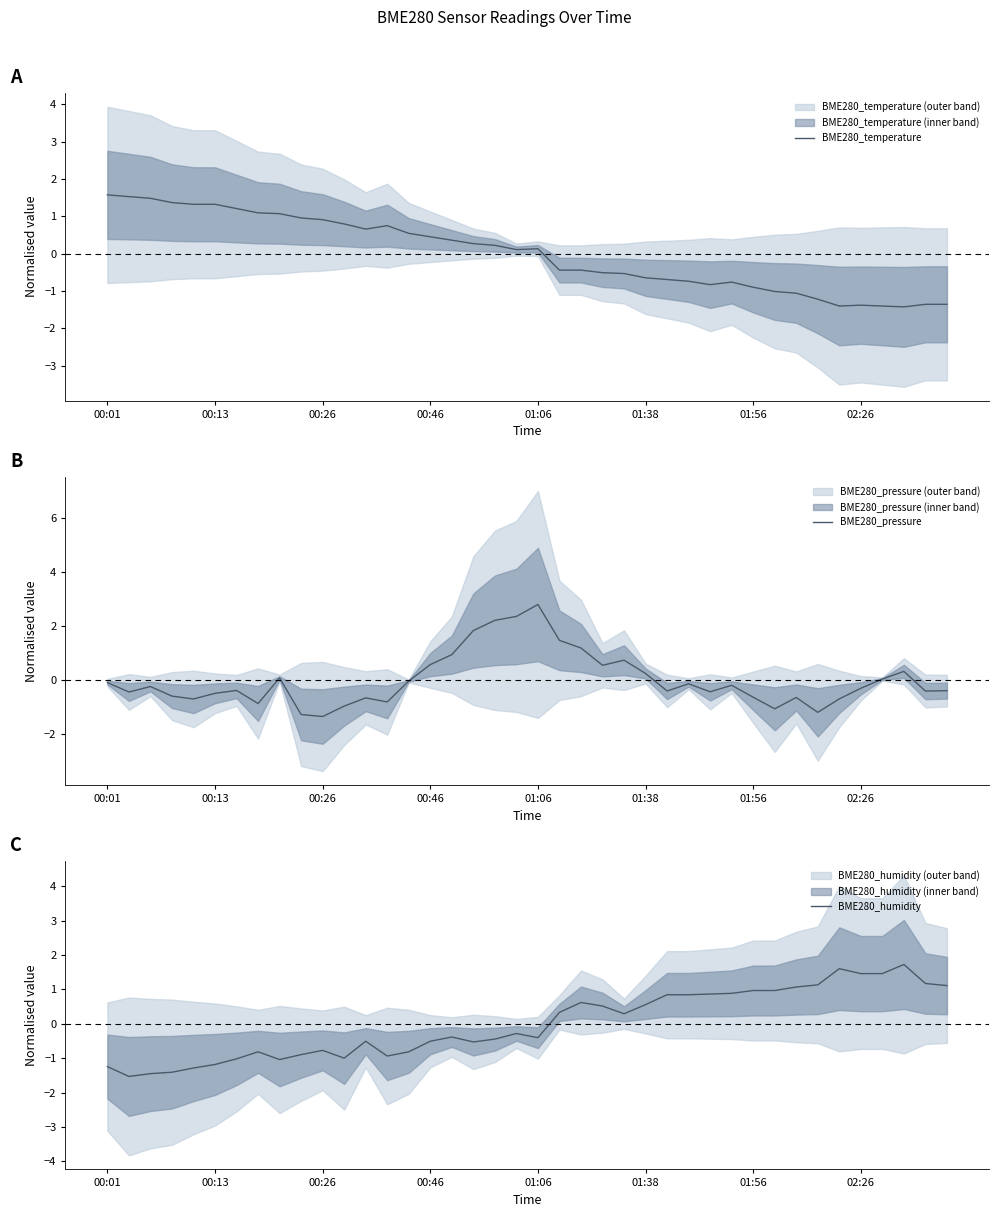

What is the maximum value for BME280_temperature?

1.6